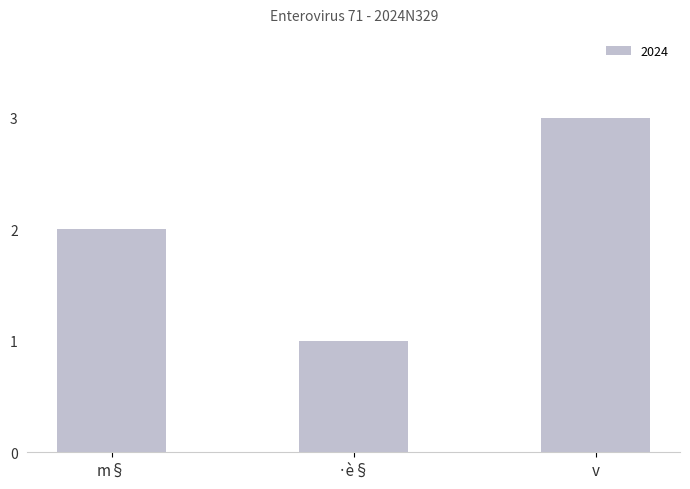

Read the value at ·è§.

1